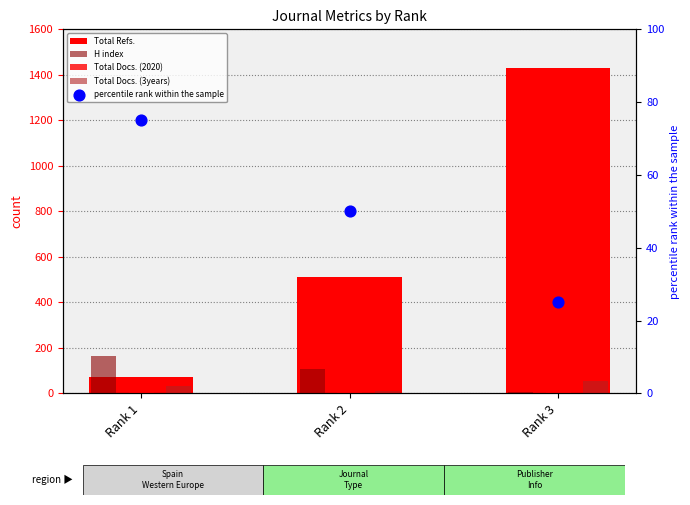

Which series contains the highest Y value?

Total Refs.